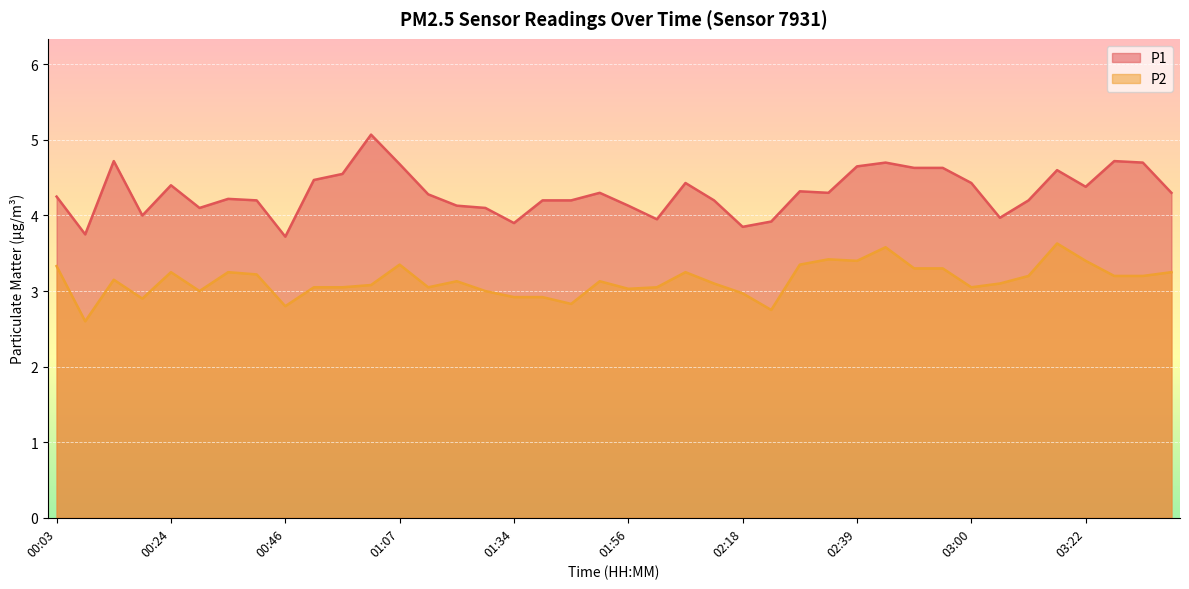

At which label does P2 first exceed 3?

00:03